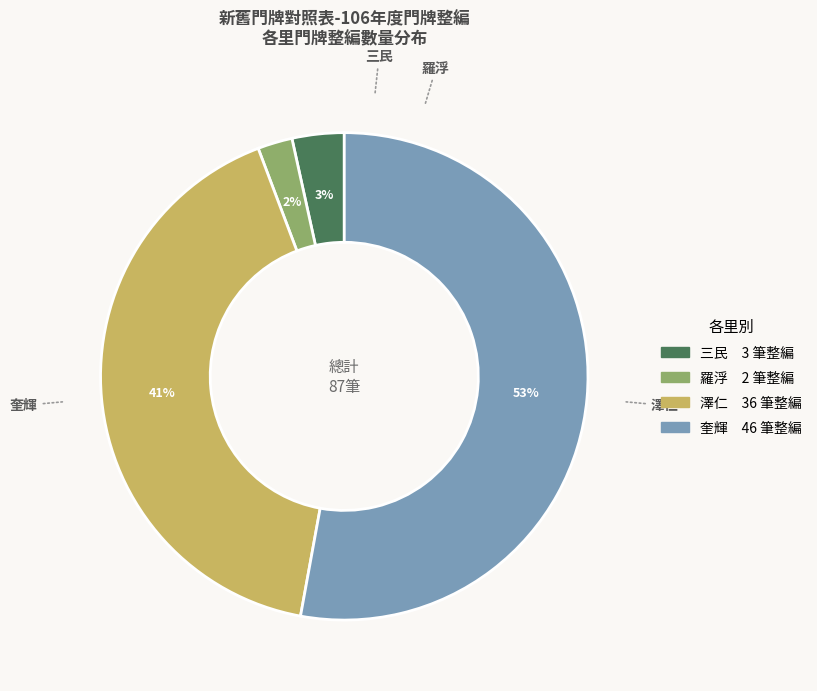

Count the number of slices in the pie.

4